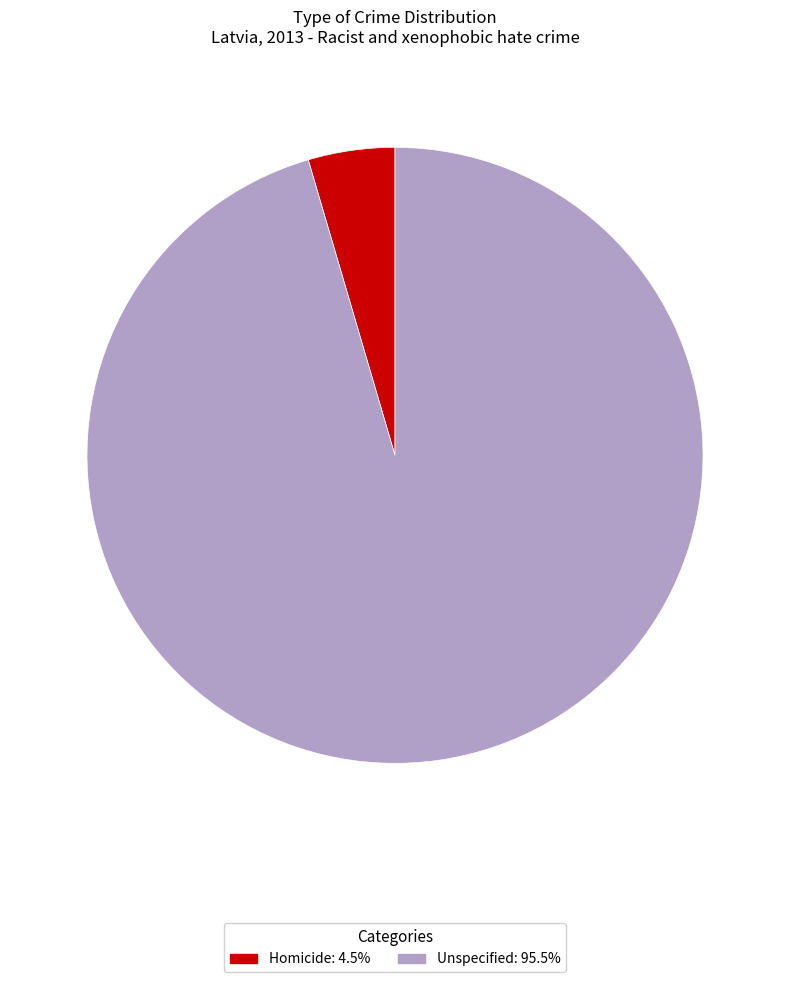

Do Homicide and Unspecified together represent more than half of the pie?

Yes